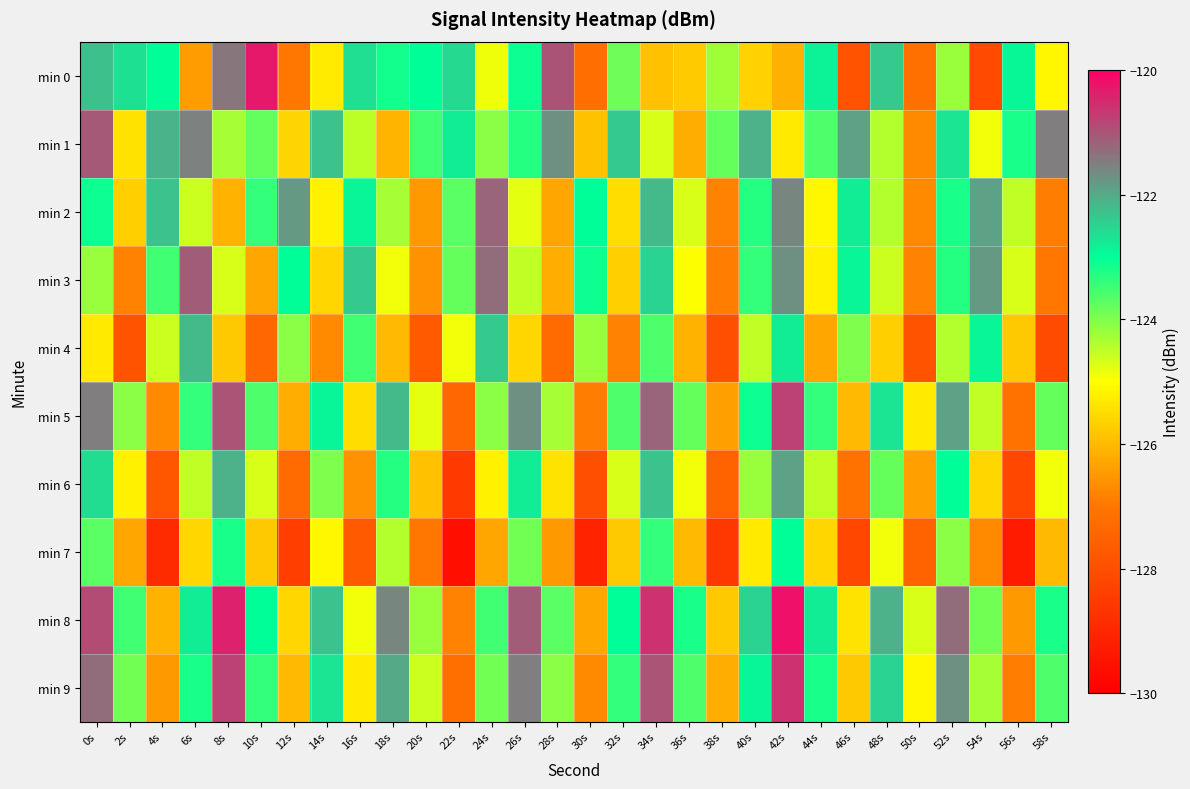

Which category has the lowest value across all series?

22s